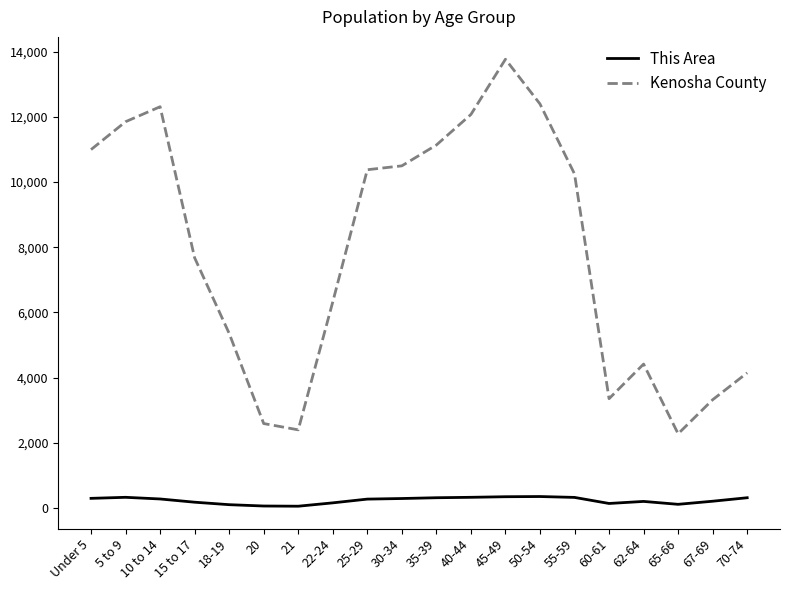

True or false: Kenosha County has more than 2 points higher than both neighbors.

True